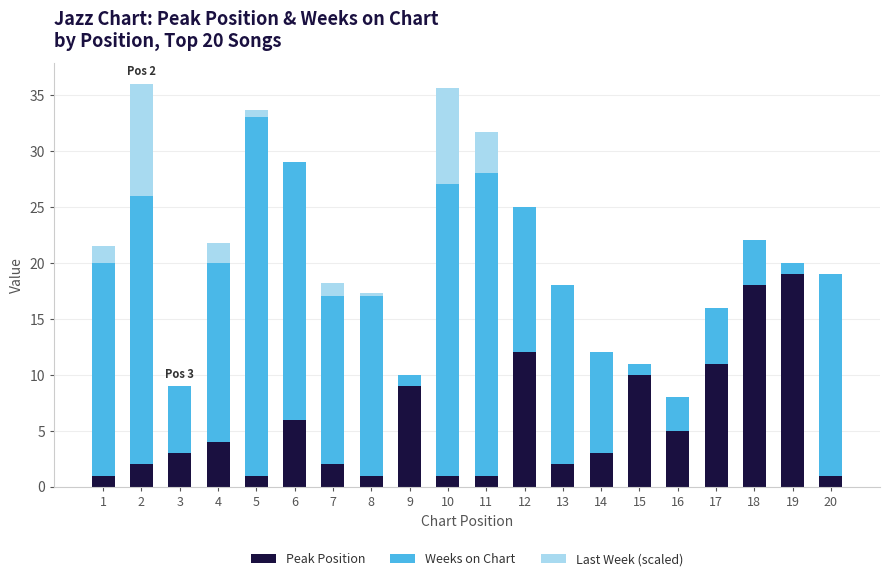

How many series are shown in this chart?

3